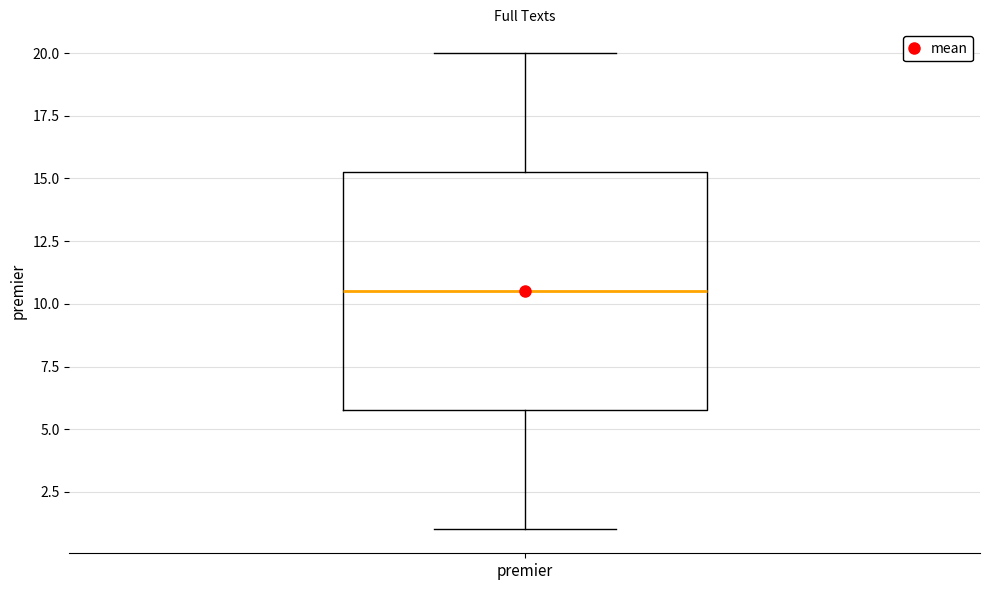

Transcribe this box plot: give where the median line is, the range the box spans, and where the two whiskers end, as read against the y-axis. The values are not printed on the chart, so give them approximately, as read against the axis.

median 10.5, box 6.0 to 15.5, whiskers 1.0 to 20.0